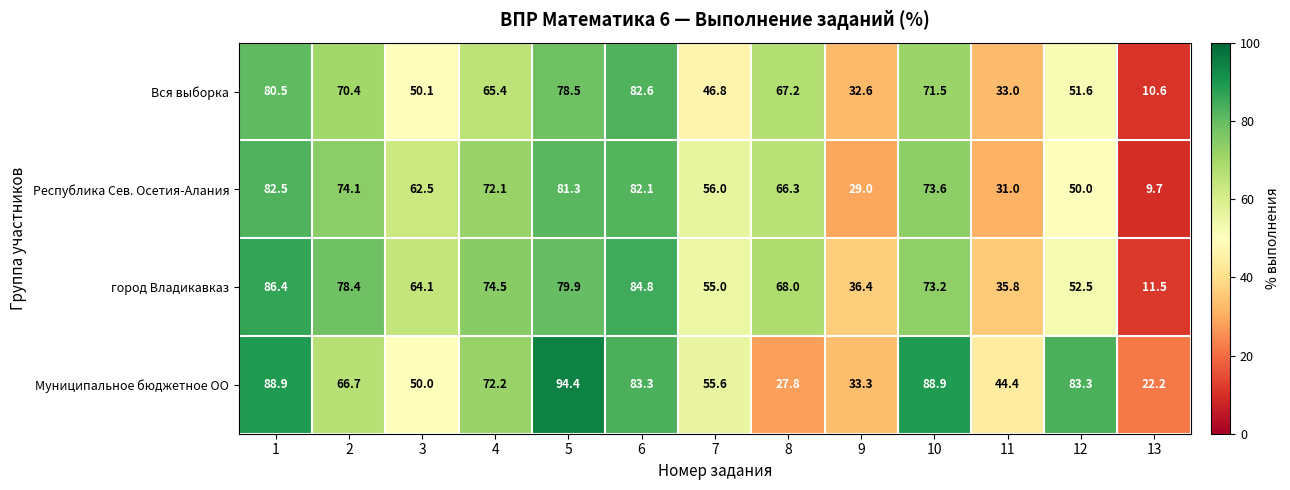

Rank the series by their maximum value, from lowest to highest.

Республика Сев. Осетия-Алания, Вся выборка, город Владикавказ, Муниципальное бюджетное ОО